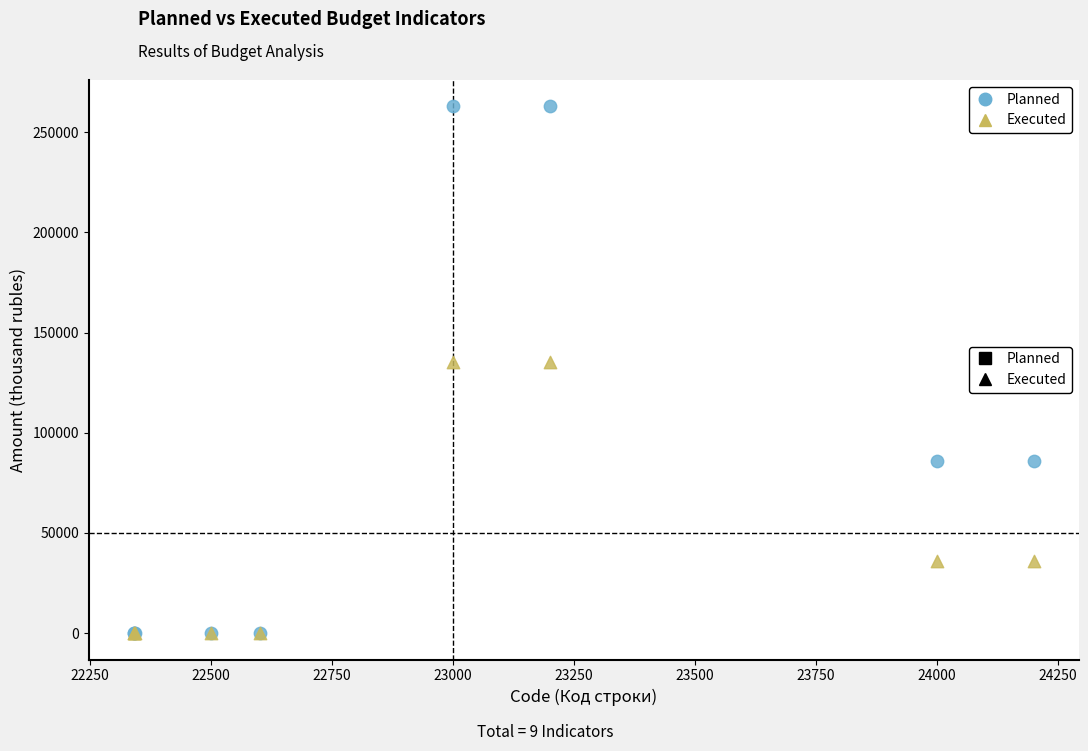

Which series reaches the maximum Y coordinate?

Planned